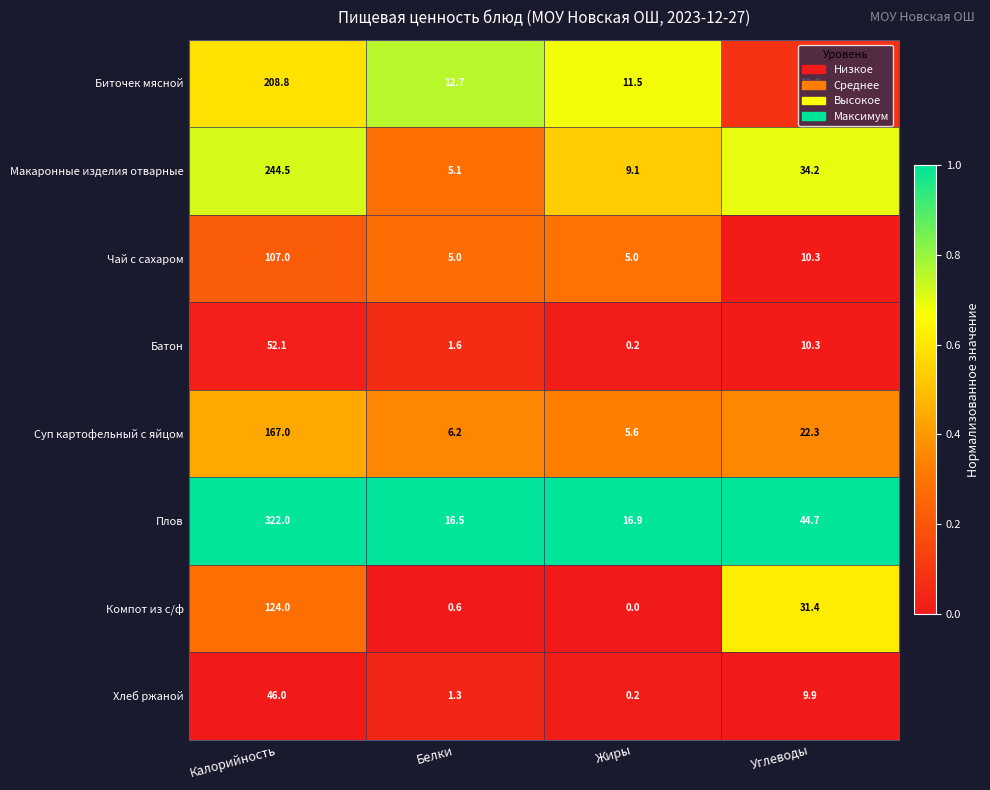

Which category has the lowest value across all series?

Жиры